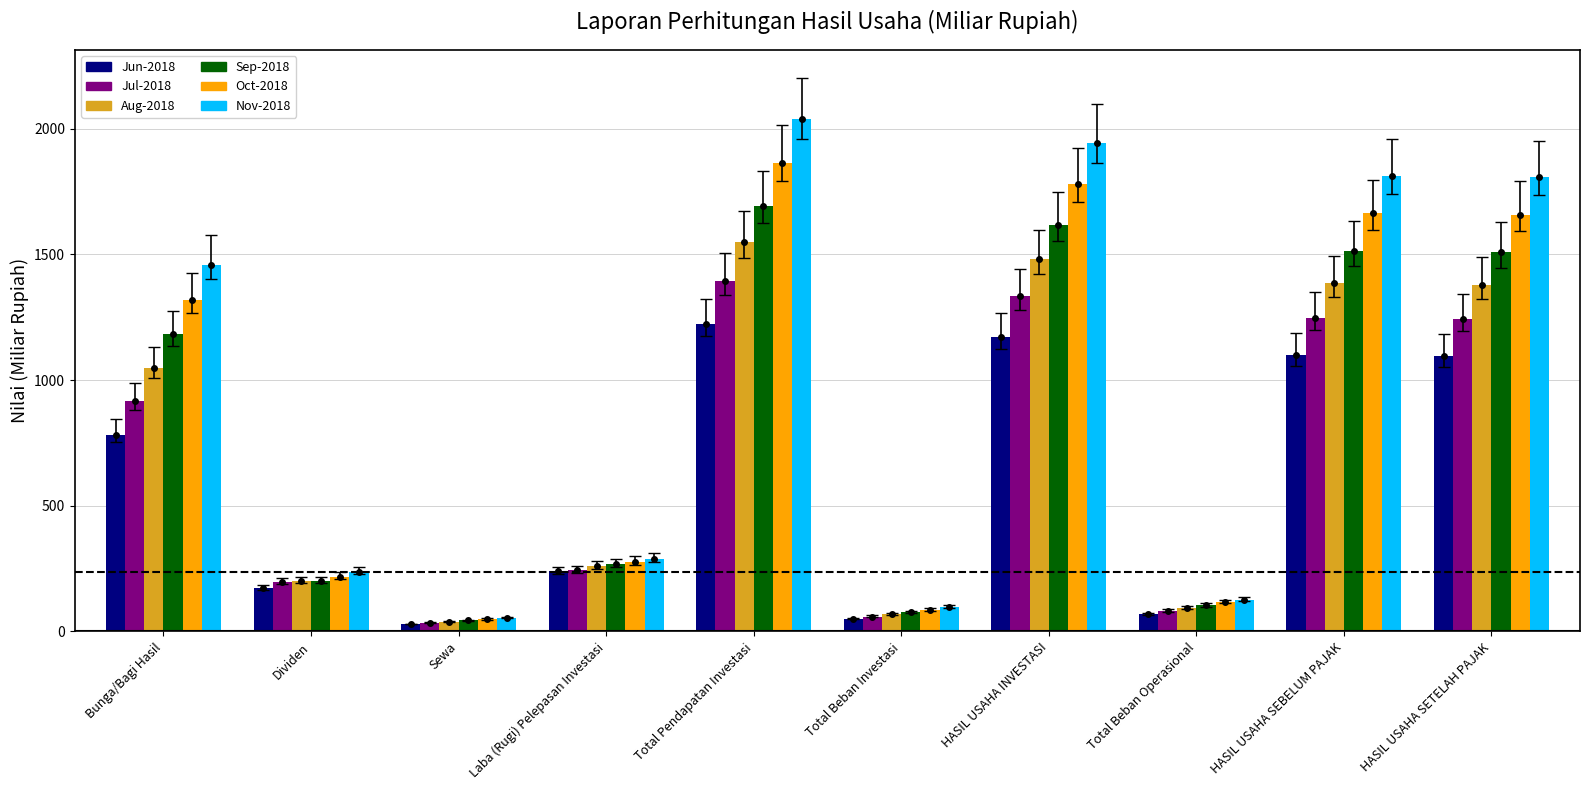

What is the minimum value for Jul-2018?

34.0